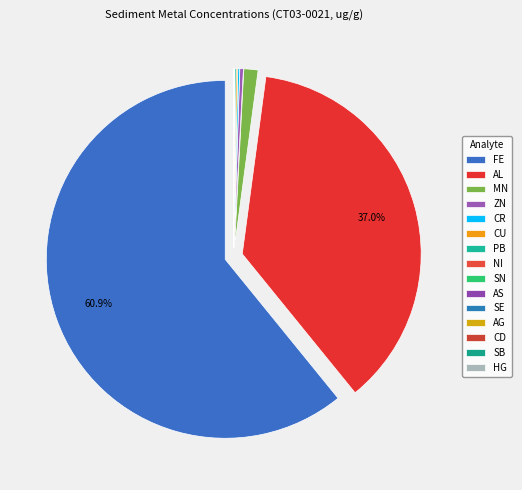

Rank the categories by value from highest to lowest.

FE, AL, MN, ZN, CR, CU, PB, NI, SN, AS, SE, AG, SB, CD, HG